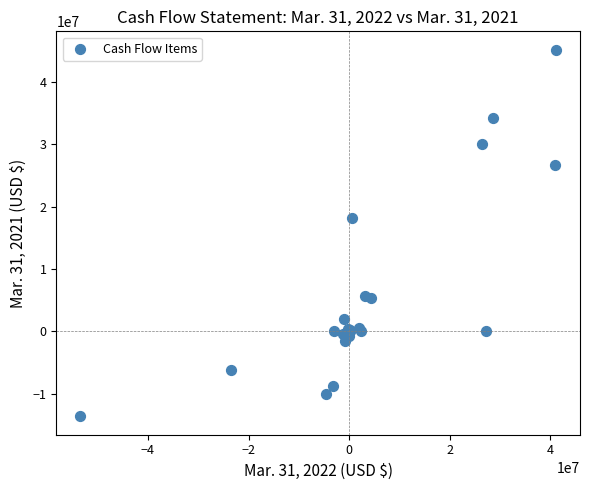

What Y value in the scatter plot is closest to 15766025?

18104726